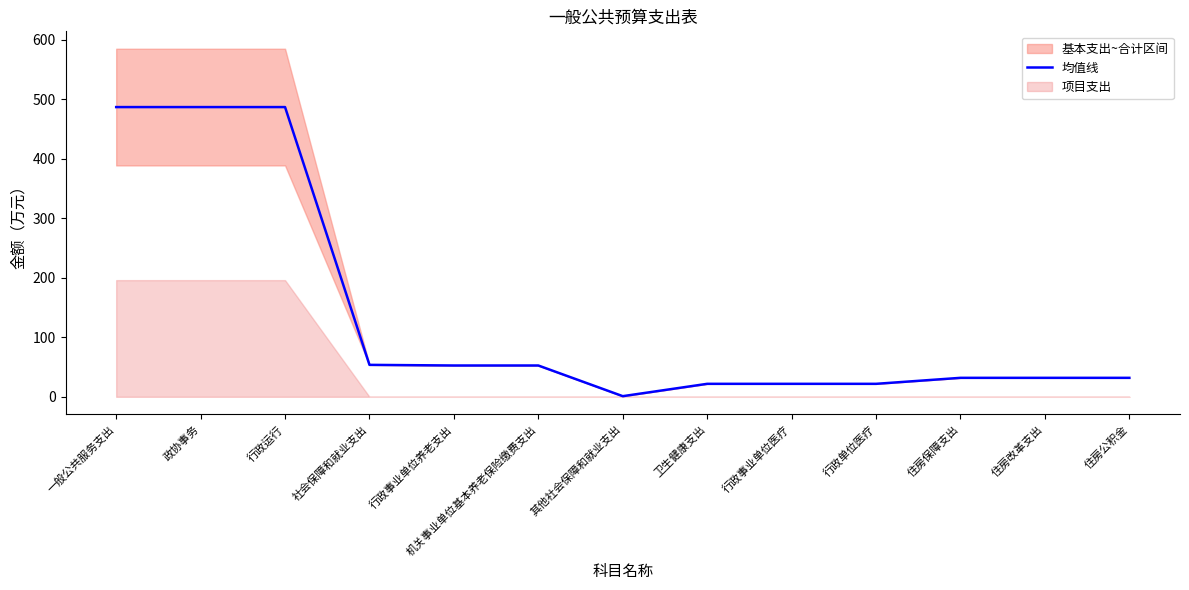

The value at 卫生健康支出 is 8.6. True or false?

False